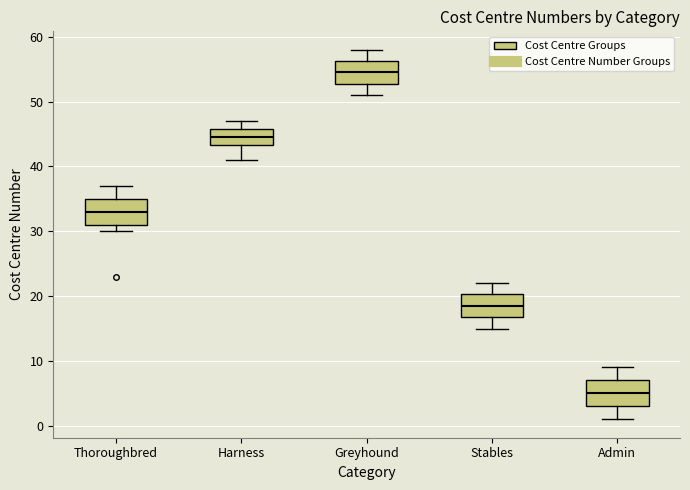

Reading left to right, read every box against the y-axis: the position of its median line, the range the box covers, and the ends of its whiskers. The values are not printed on the chart, so give them approximately, as read against the axis.

Thoroughbred: median 33, box 31 to 35, whiskers 30 to 37
Harness: median 45, box 43 to 46, whiskers 41 to 47
Greyhound: median 55, box 53 to 56, whiskers 51 to 58
Stables: median 19, box 17 to 20, whiskers 15 to 22
Admin: median 5, box 3 to 7, whiskers 1 to 9